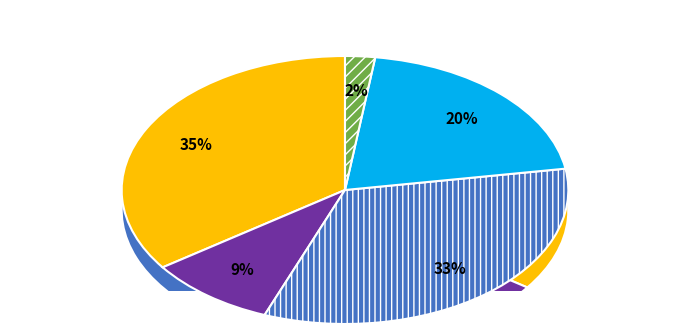

To the nearest percent, what portion does pct15 represent?

9%